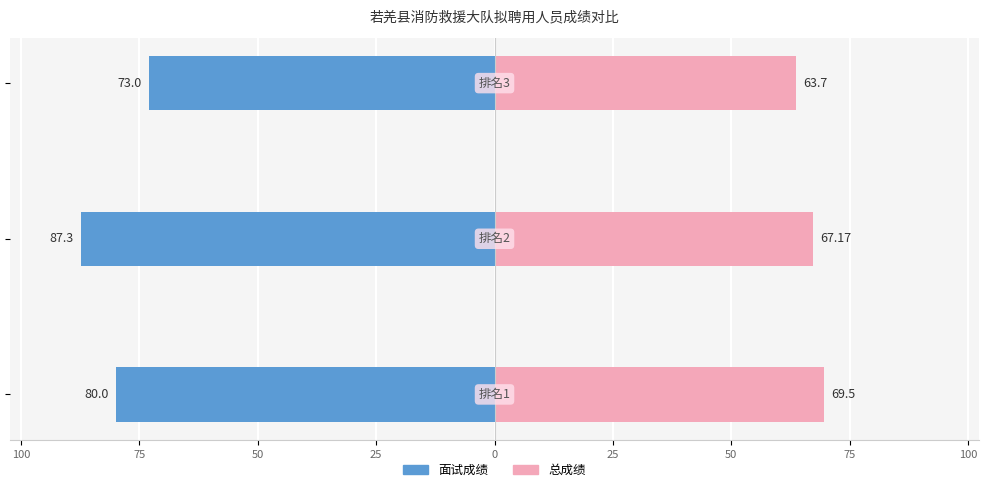

Reading left to right, what are all the values shown in this chart?

面试成绩: -80.0	-87.3	-73.0
总成绩: 69.5	67.2	63.7